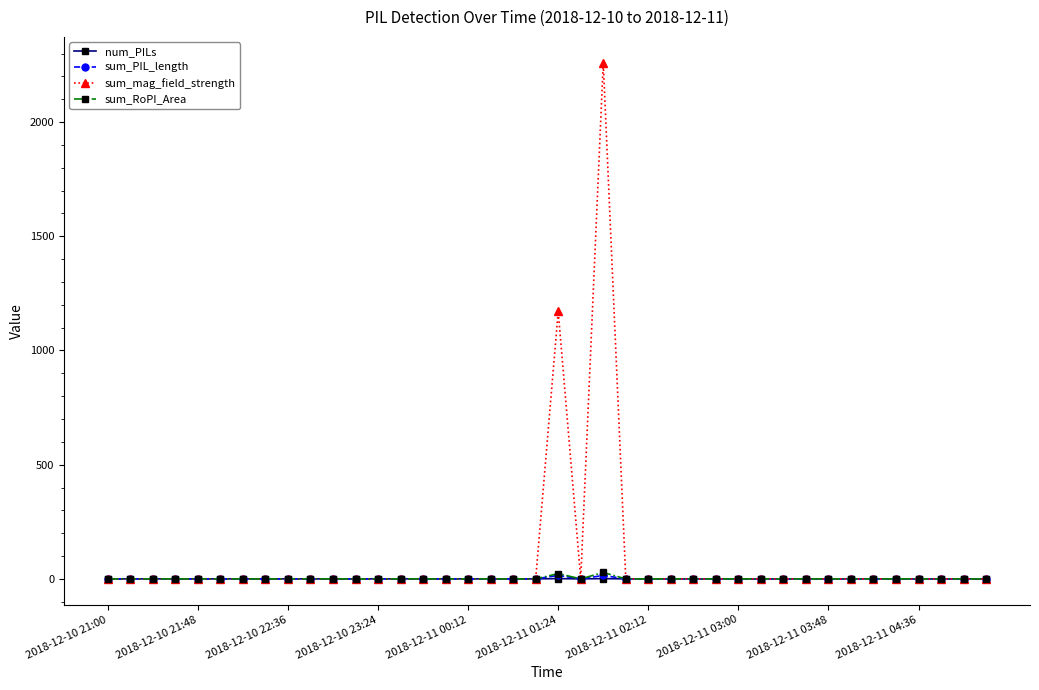

What is the maximum value for sum_mag_field_strength?

2259.9